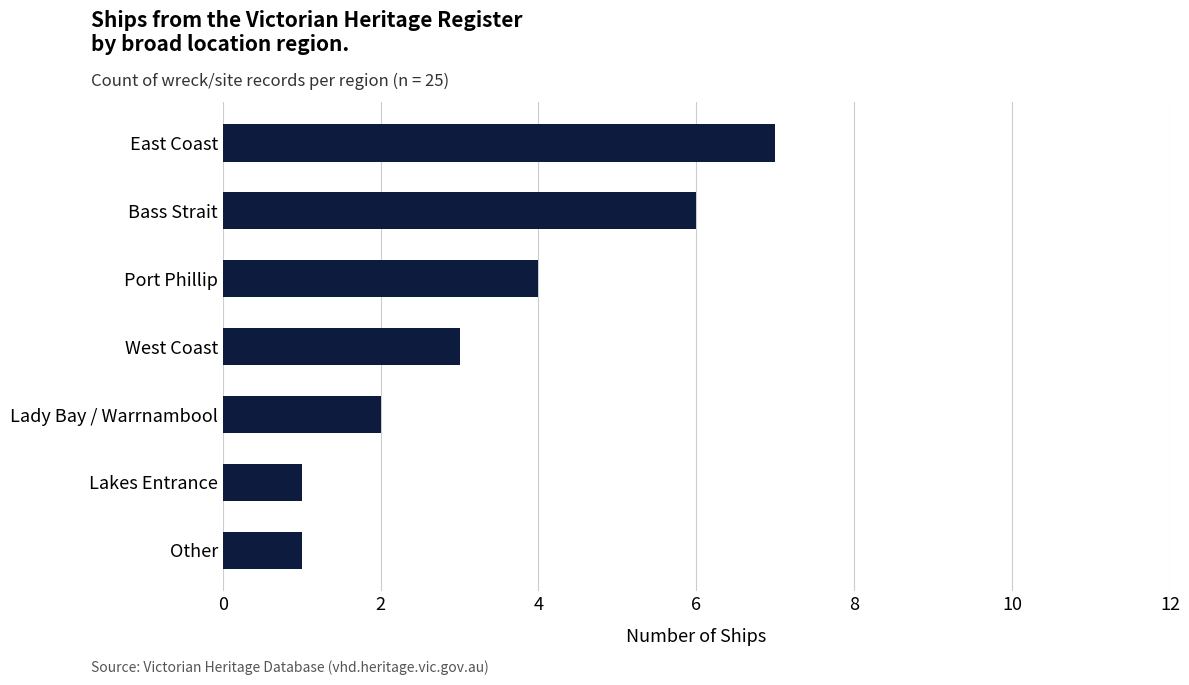

What is the label of the 4th bar from the top?

West Coast